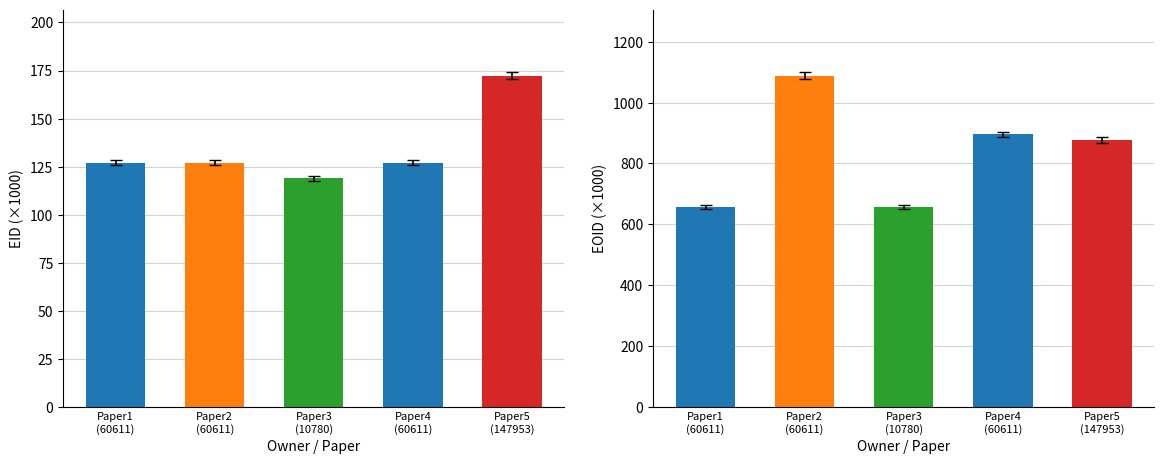

Which label corresponds to the largest value in the chart?

Paper2
(60611)